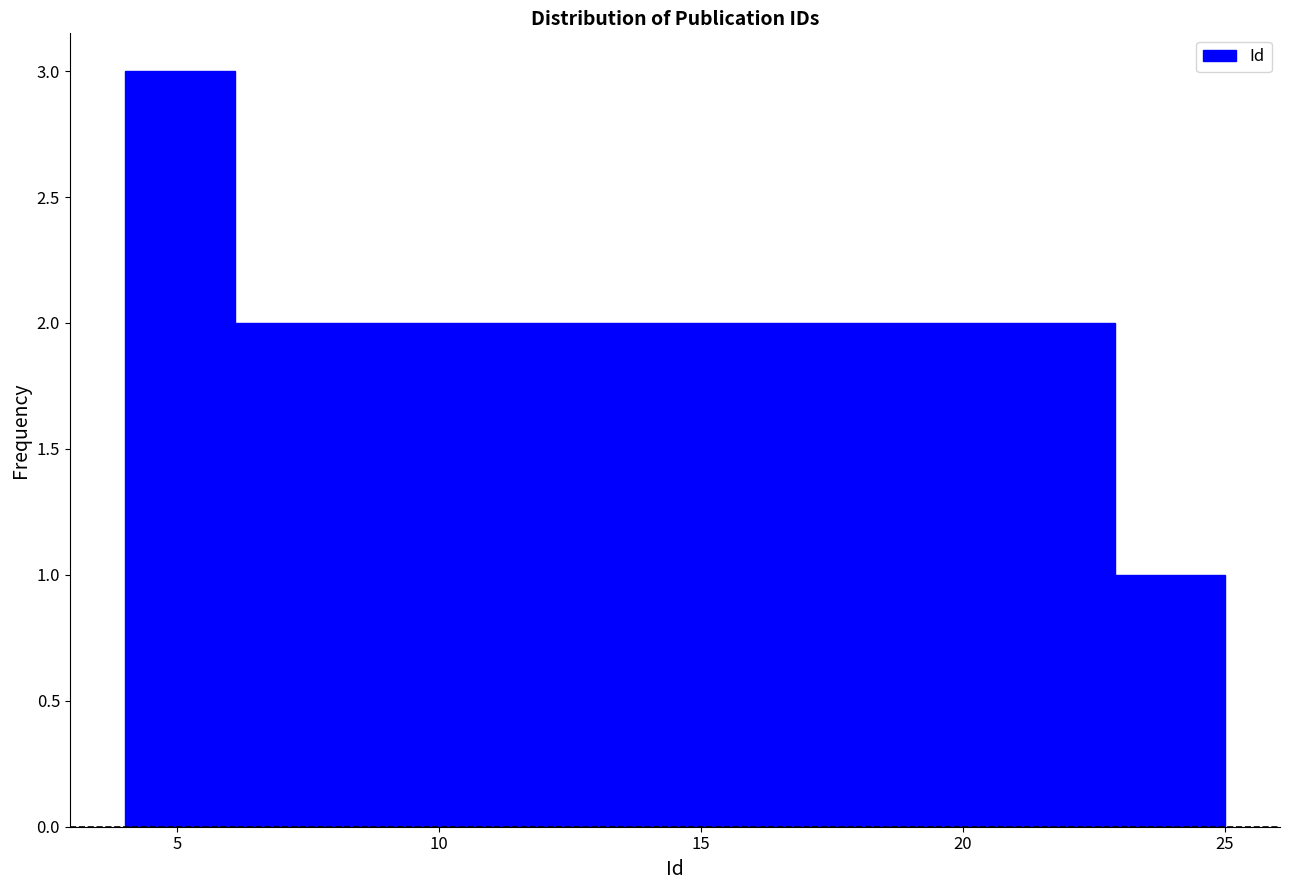

Over which range of the x-axis is the bar tallest?

4.0 to 6.1